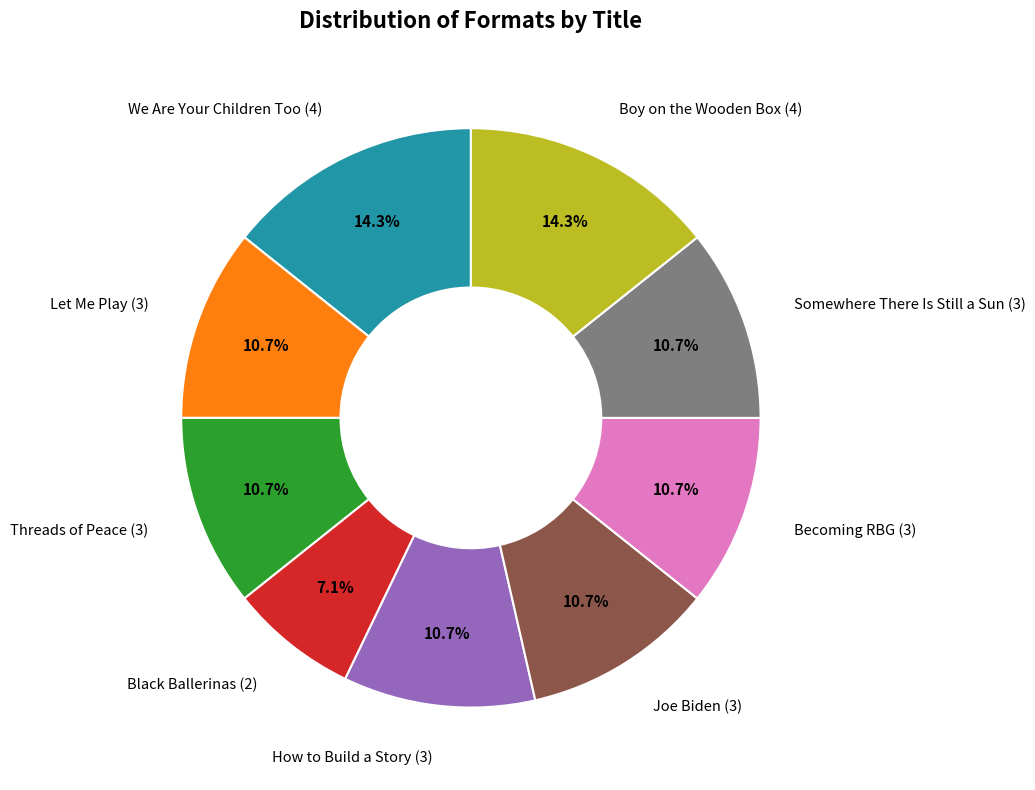

True or false: How to Build a Story accounts for 11% of the total.

True